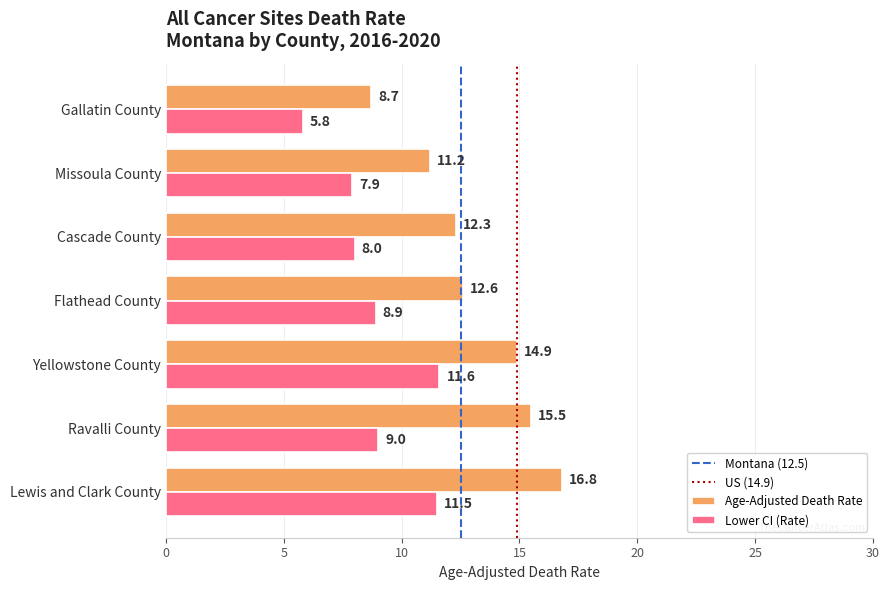

What is the total value across all series at Cascade County?

20.3